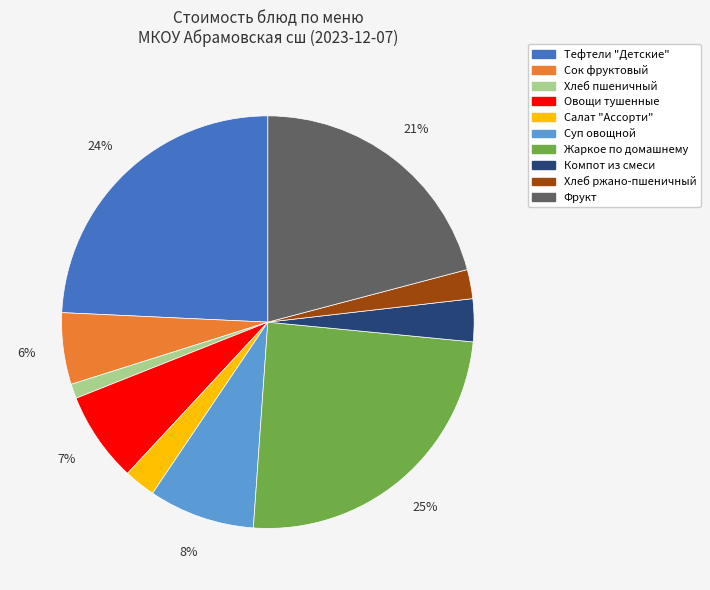

To the nearest percent, what is the difference between the Овощи тушенные and Хлеб пшеничный slice percentages?

6%